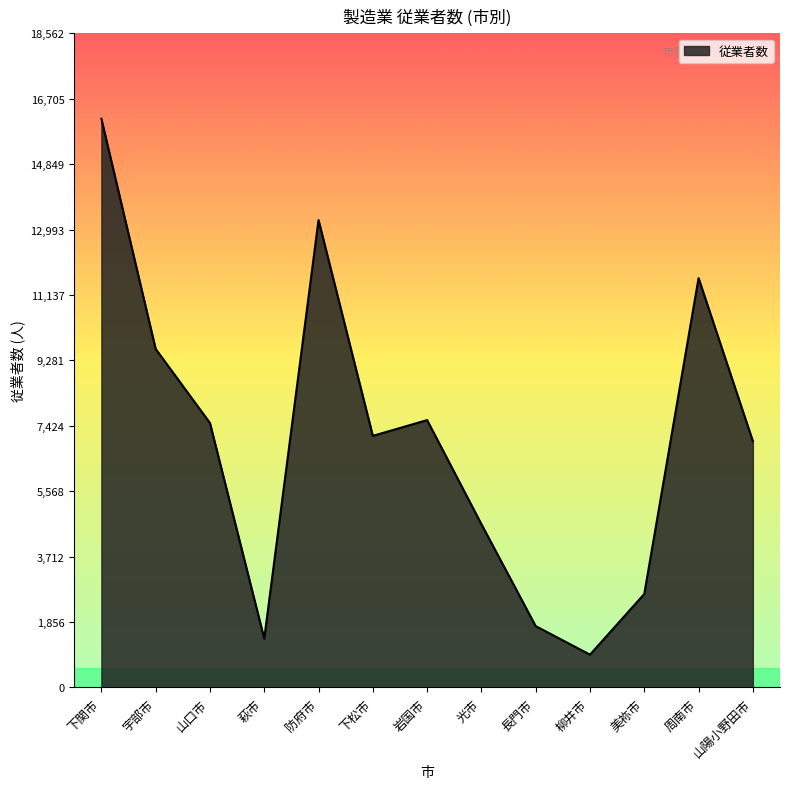

What is the change in value from 山口市 to 周南市?

+4112